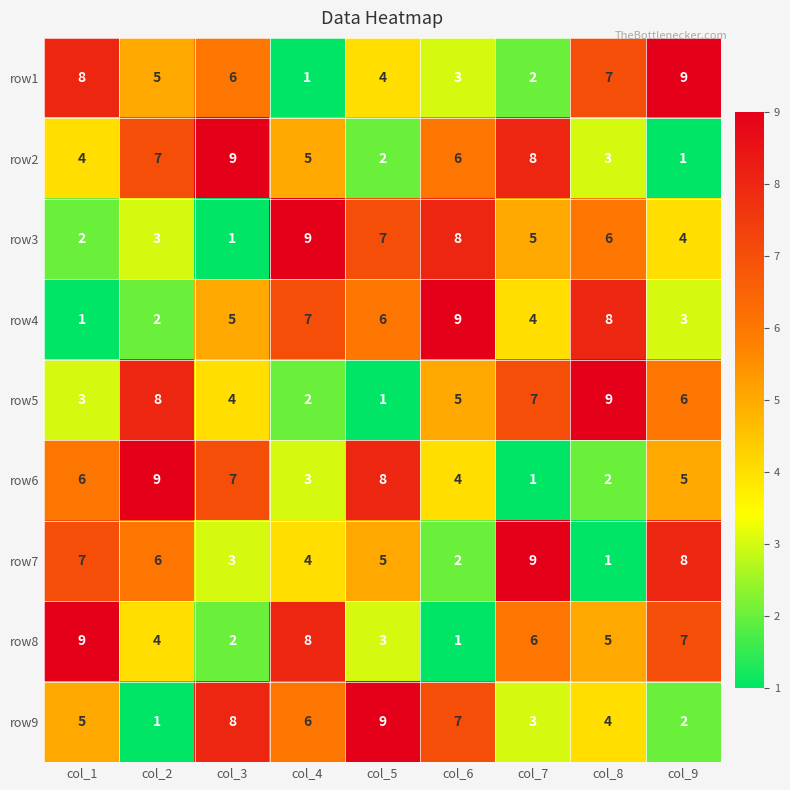

Where does the row2 series first go above 5?

col_2